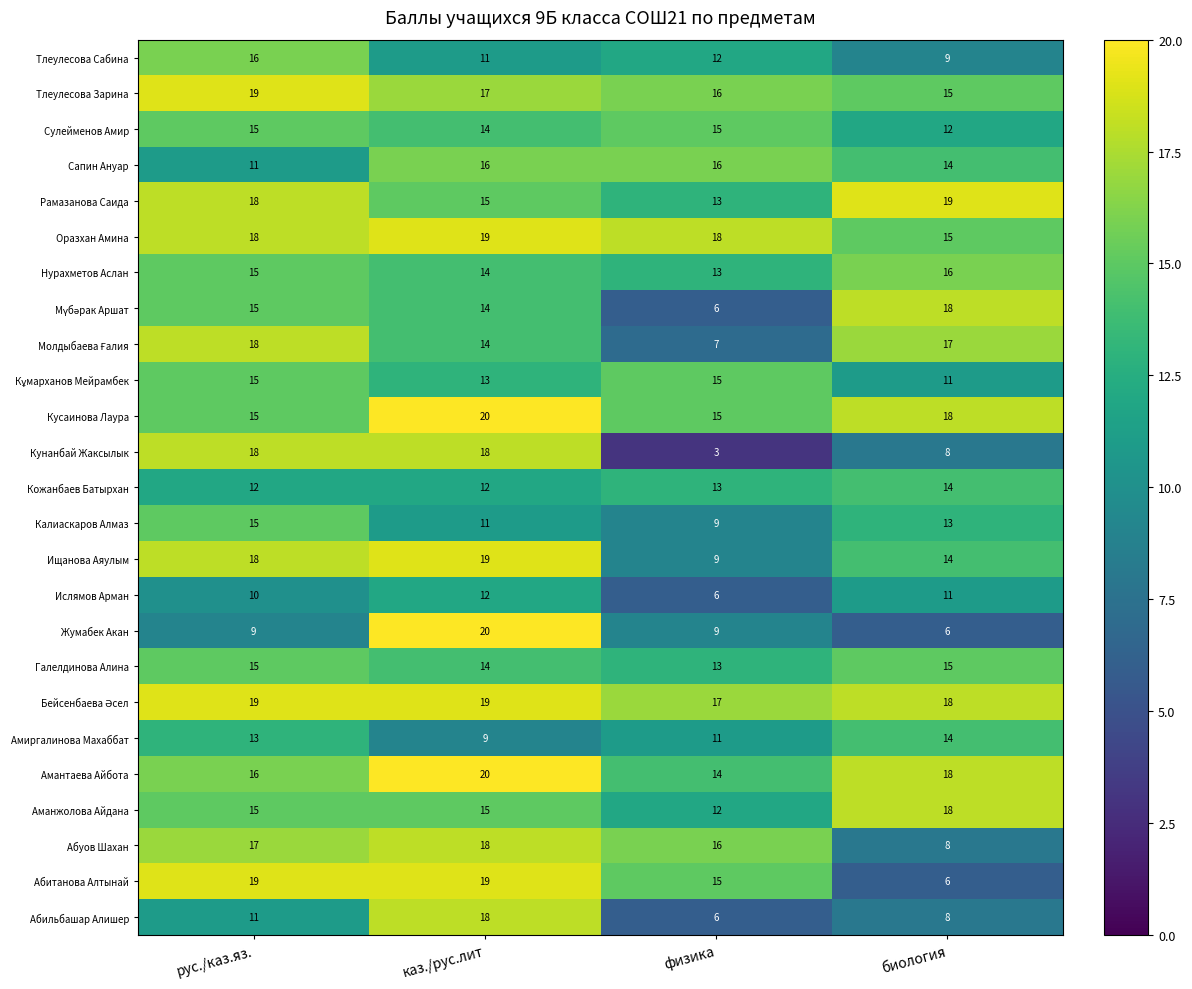

How many Сулейменов Амир values are between 14 and 15?

3